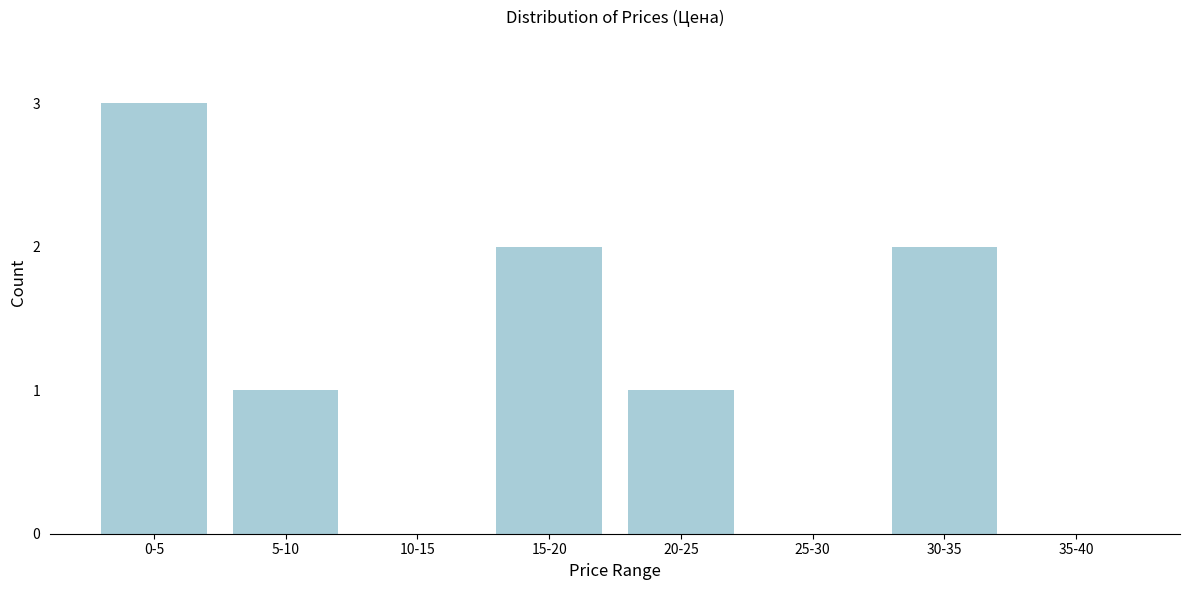

Reading right to left, transcribe all the data shown in this chart.

35-40=0	30-35=2	25-30=0	20-25=1	15-20=2	10-15=0	5-10=1	0-5=3